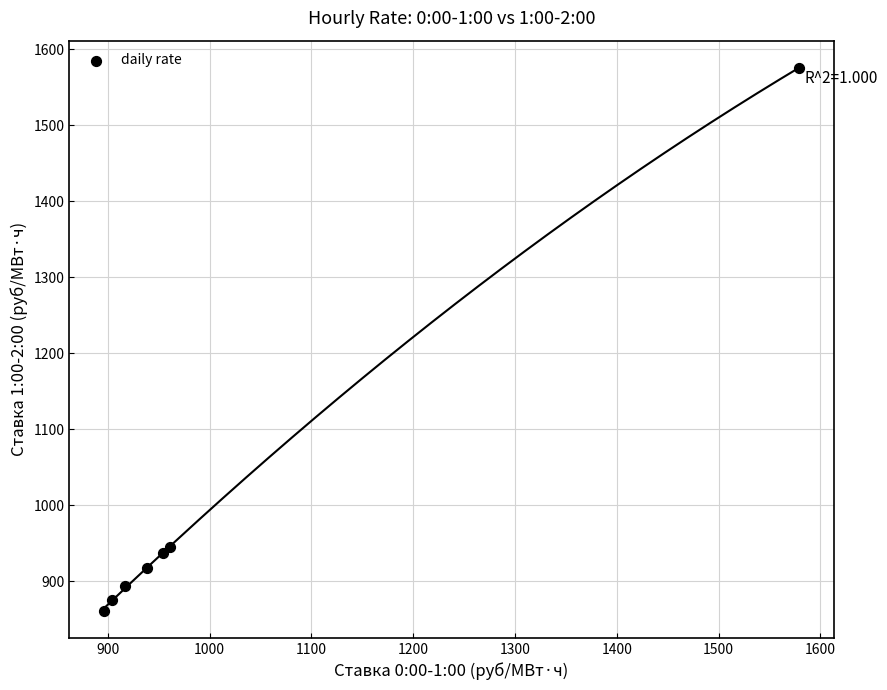

What is the range of Y values (max minus min)?

714.6